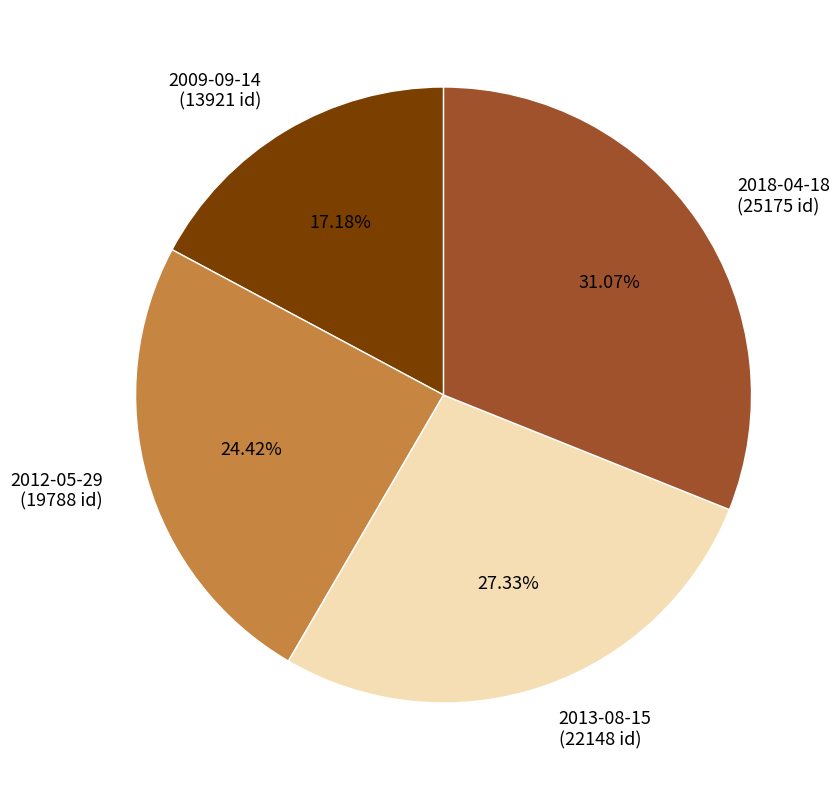

To the nearest percent, what portion does 2012-05-29 represent?

24%